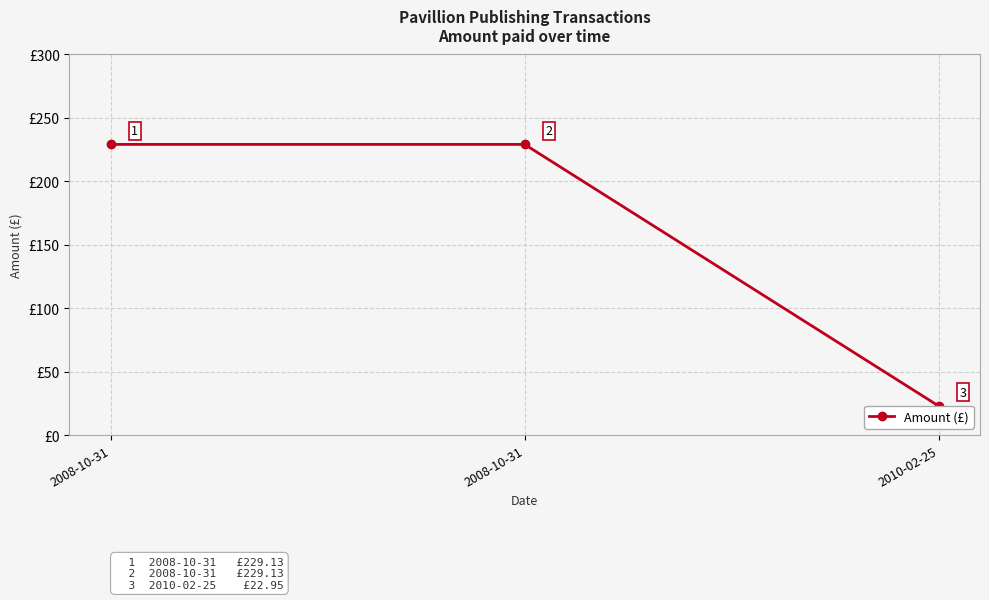

Rank the categories by value from highest to lowest.

2008-10-31, 2008-10-31, 2010-02-25